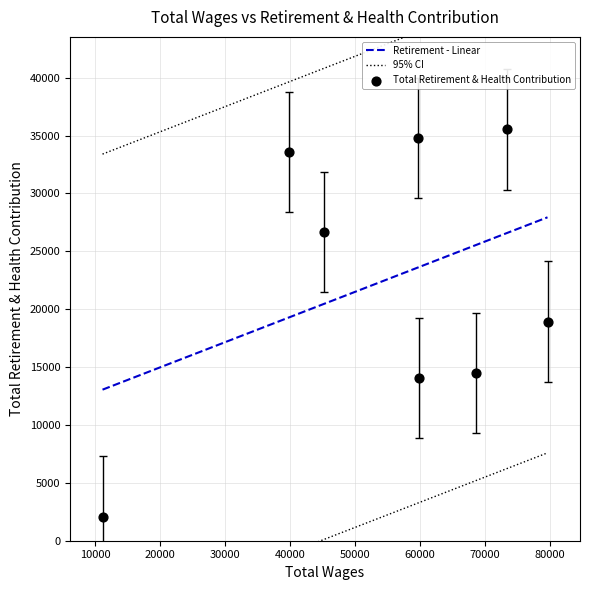

What is the change in value from 45238 to 11170?

-24575